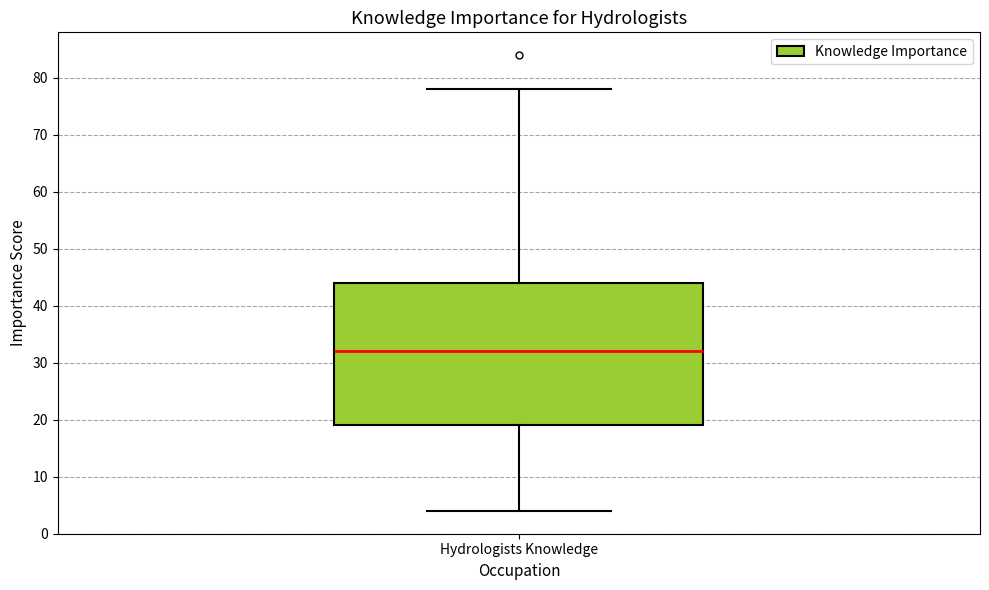

Read this box plot against the y-axis: the position of the median line, the range covered by the box, and the ends of both whiskers. The values are not printed on the chart, so give them approximately, as read against the axis.

median 32, box 19 to 44, whiskers 4 to 78